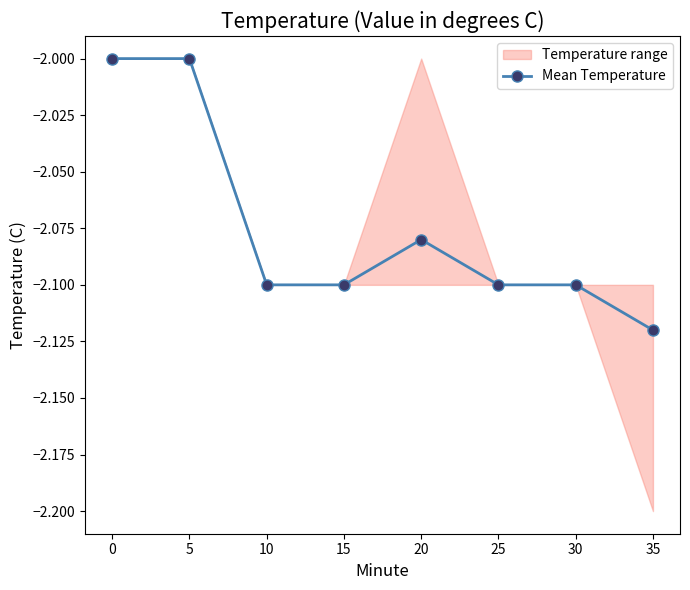

What is the sum of all values?

-16.6